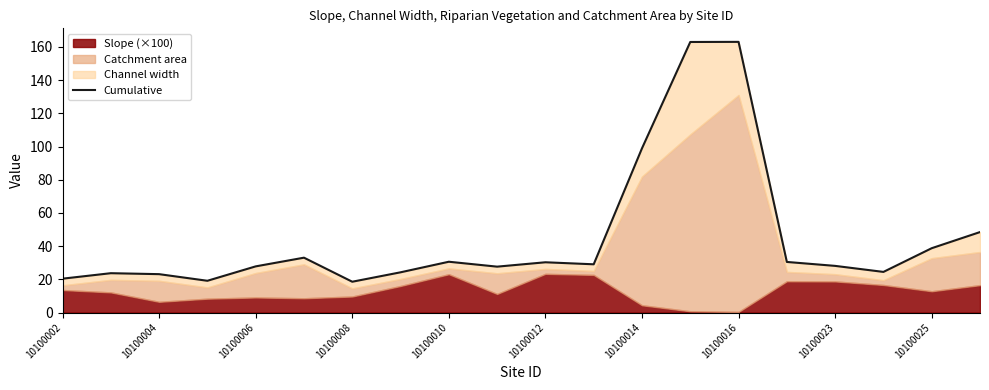

At which label is the value closest to 90?

10100014